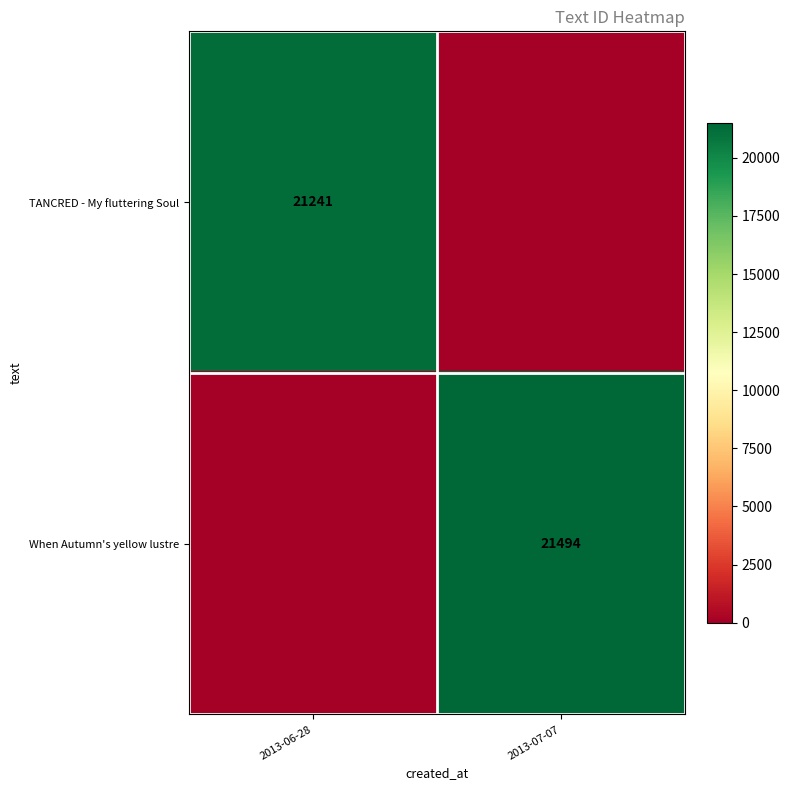

True or false: When Autumn's yellow lustre has a value of 21494 at 2013-07-07.

True